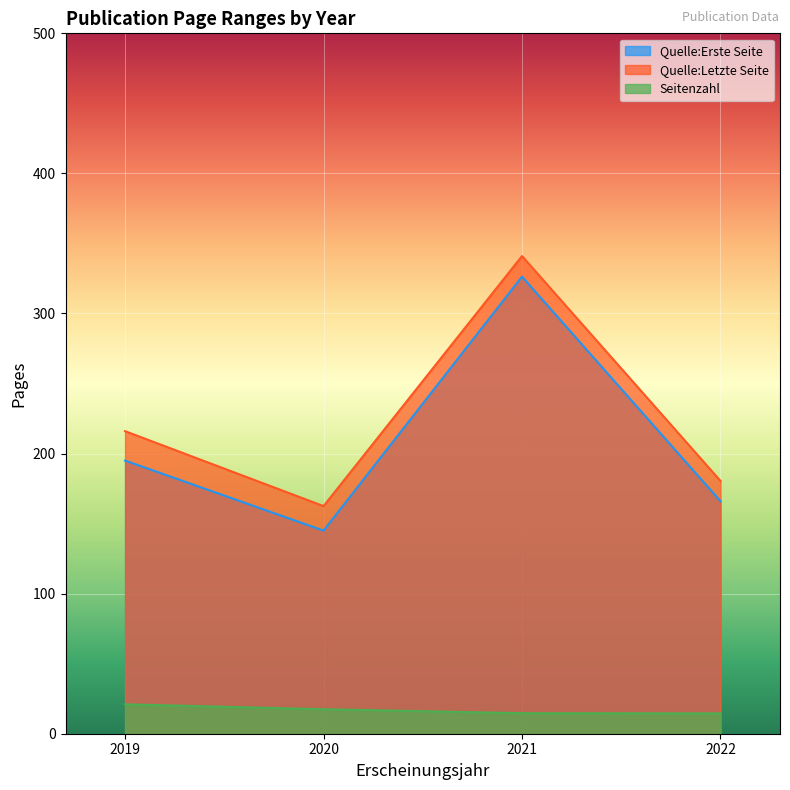

True or false: Quelle:Letzte Seite has a value of 90 at 2021.

False